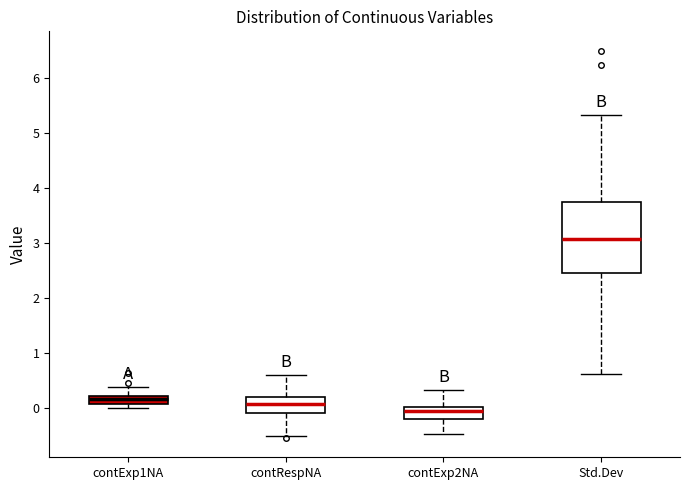

Comparing the boxes themselves (not the whiskers), which one is the tallest?

Std.Dev